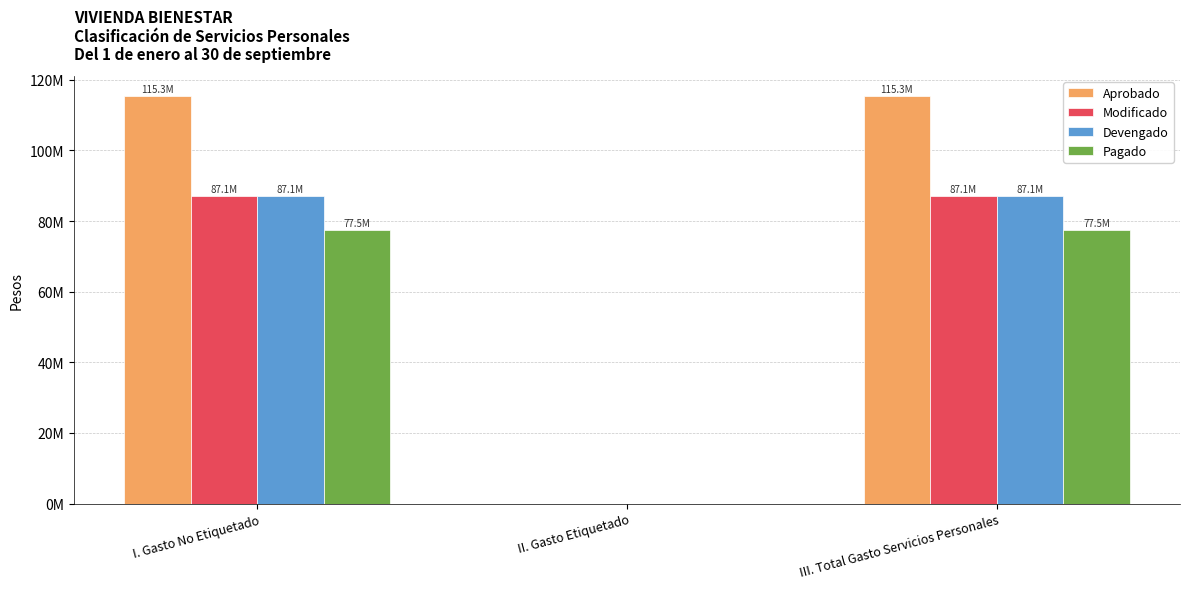

Are the bars grouped side by side (vs. stacked)?

Yes